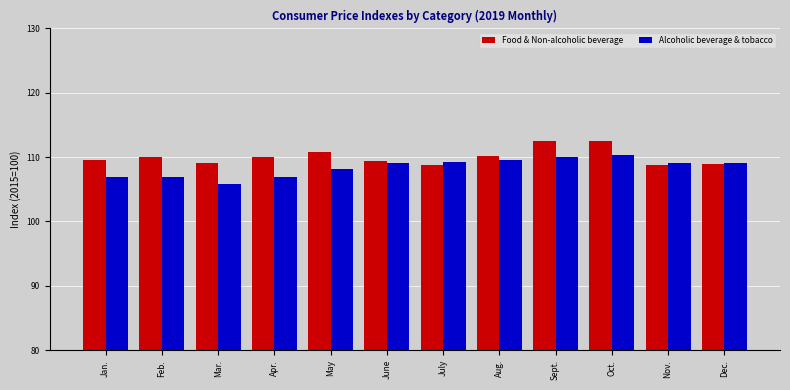

What is the maximum value for Food & Non-alcoholic beverage?

112.5